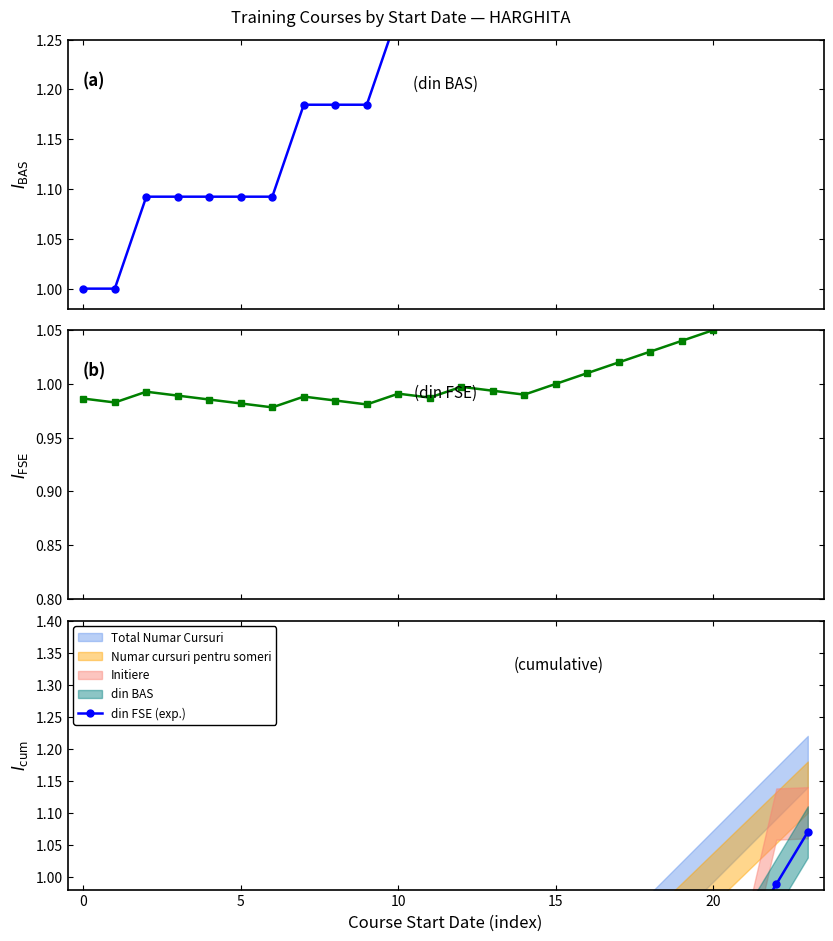

Which series changed the most between 13 and 14?

din FSE